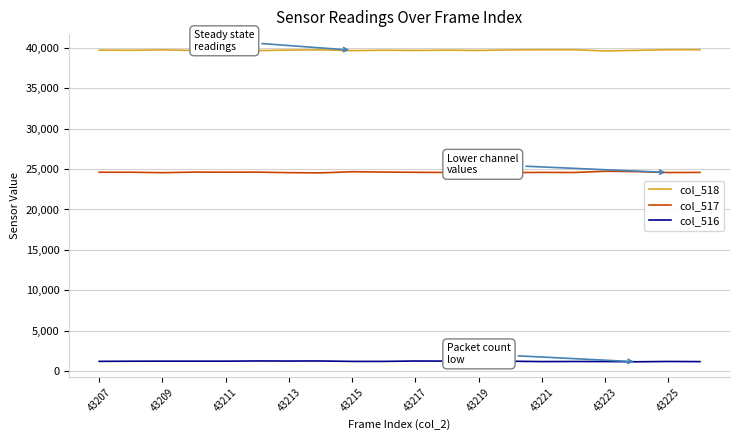

True or false: col_518 and col_516 cross at least once.

False